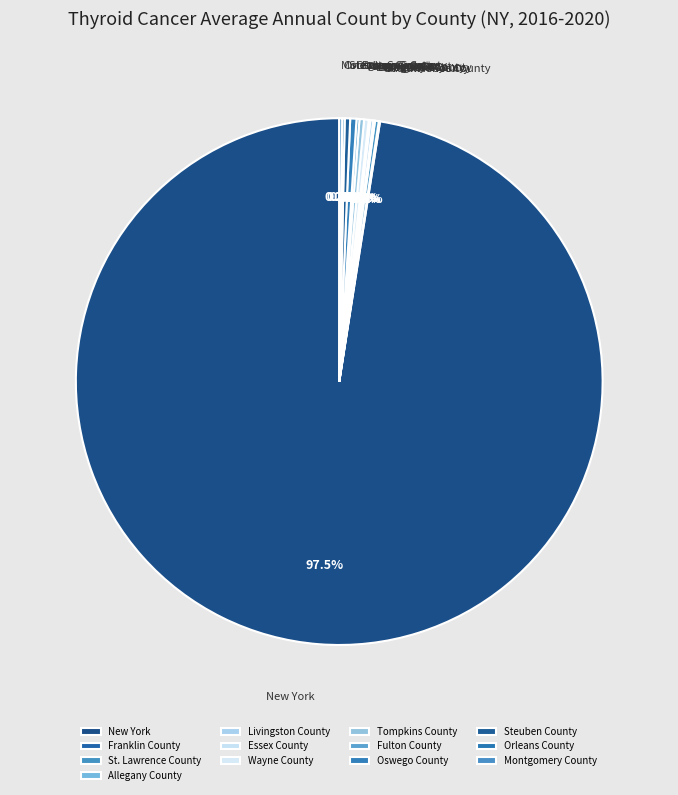

Combined, what portion of the pie is Wayne County and Steuben County?

0.6%